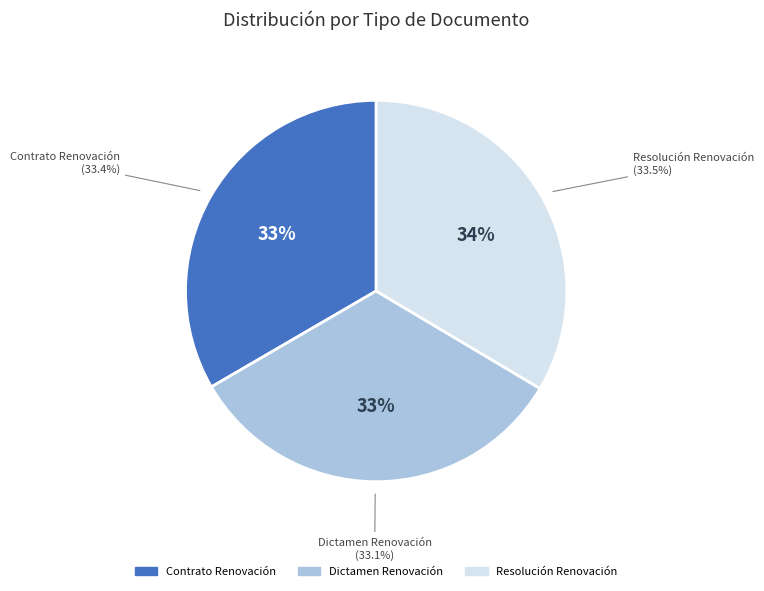

Does Contrato Renovación account for over 50% of the chart?

No